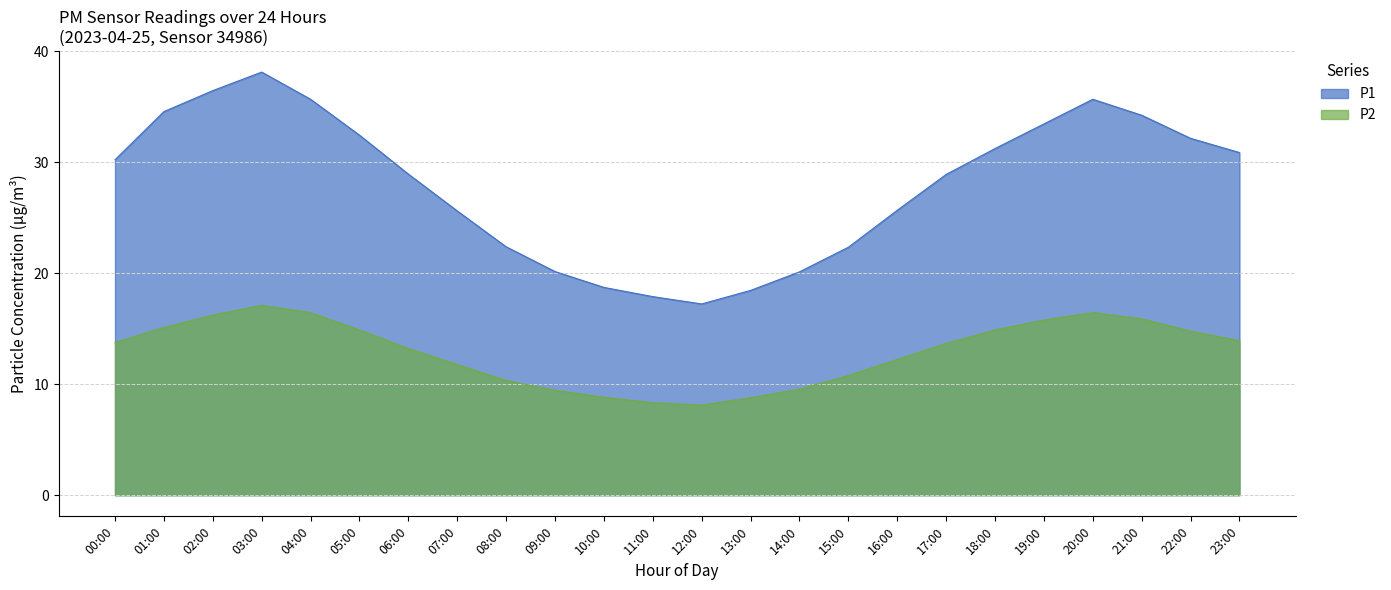

How many lines are shown in the chart?

2